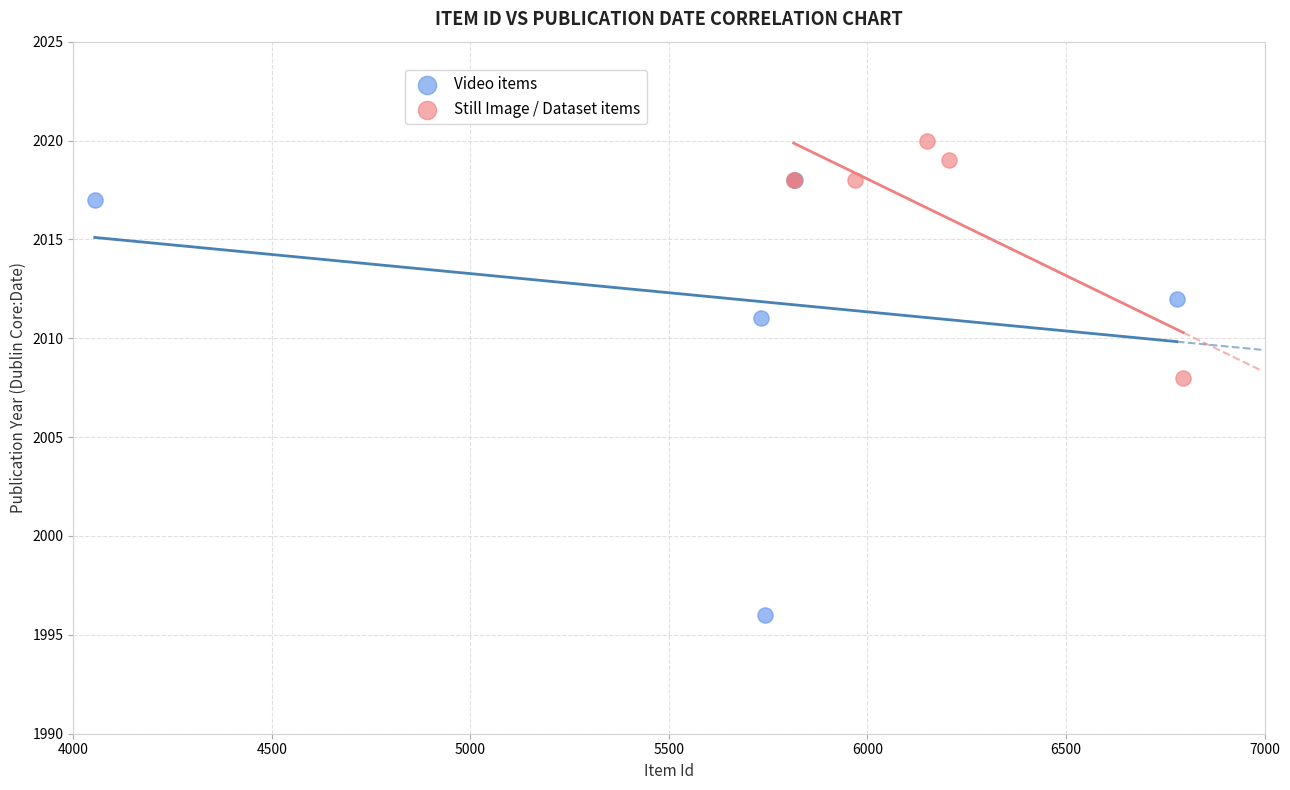

Which series reaches the maximum Y coordinate?

Still Image / Dataset items